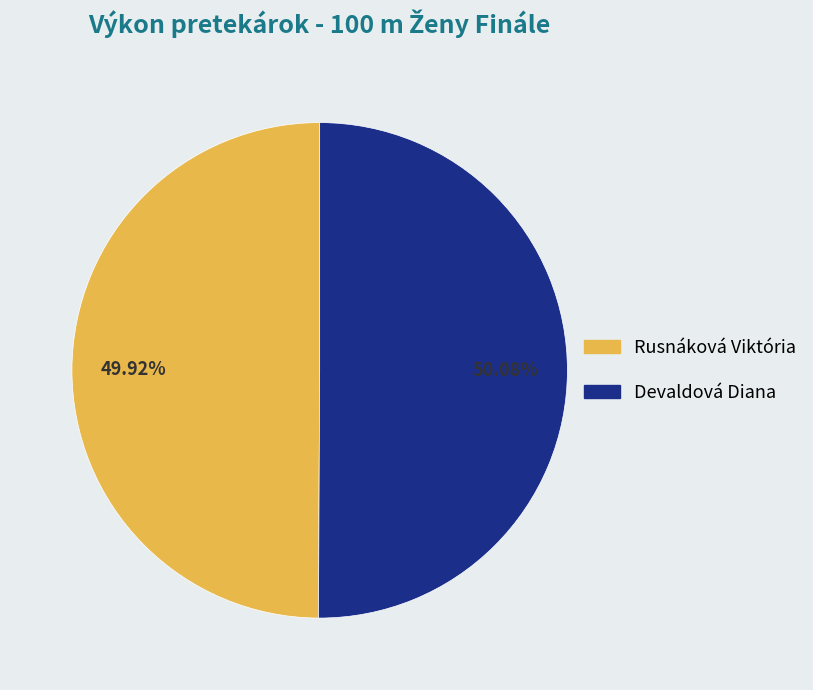

Does any single category account for the majority?

Yes